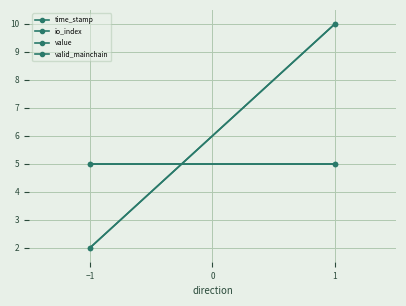

Reading left to right, what are all the values shown in this chart?

time_stamp: 2	10
io_index: 2	10
value: 5	5
valid_mainchain: 5	5